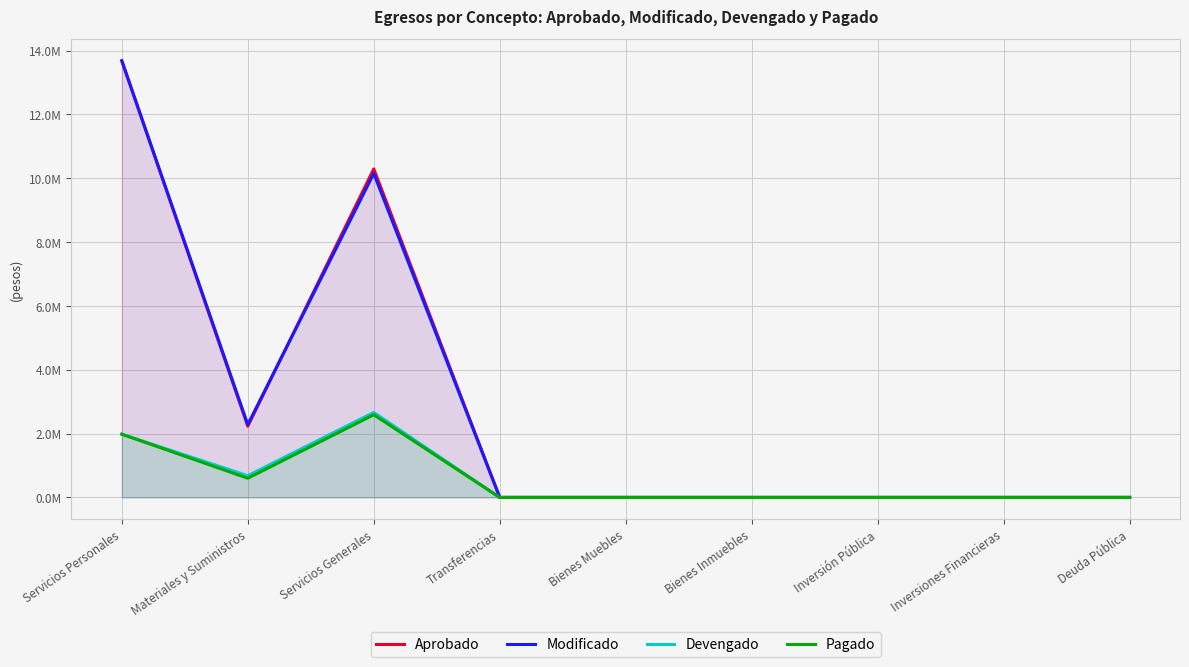

The value of Aprobado at Bienes Inmuebles is -6482207.2. True or false?

False